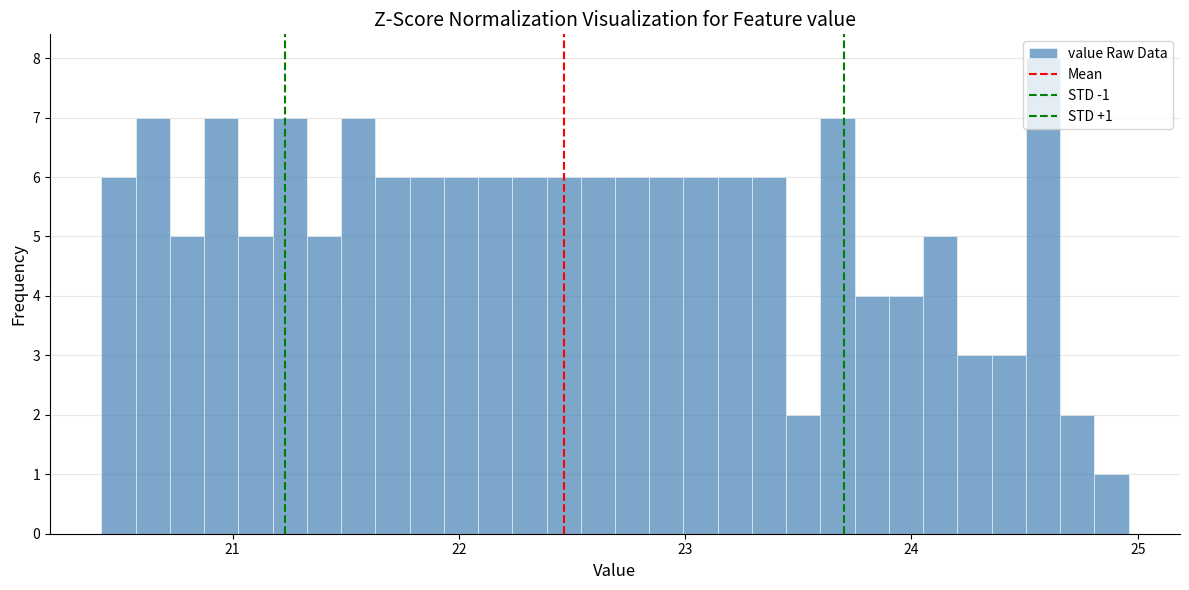

Read against the x-axis, roughly where is the centre of the tallest bar?

24.6